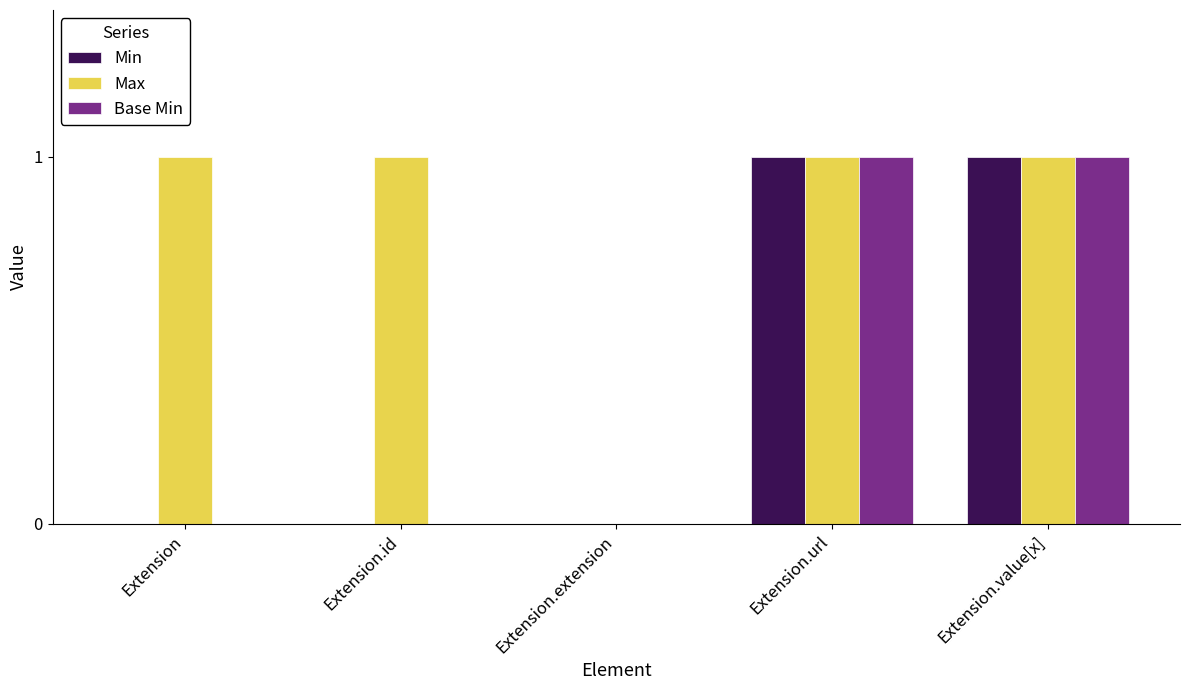

The Max series shows 1 at Extension.id. True or false?

True